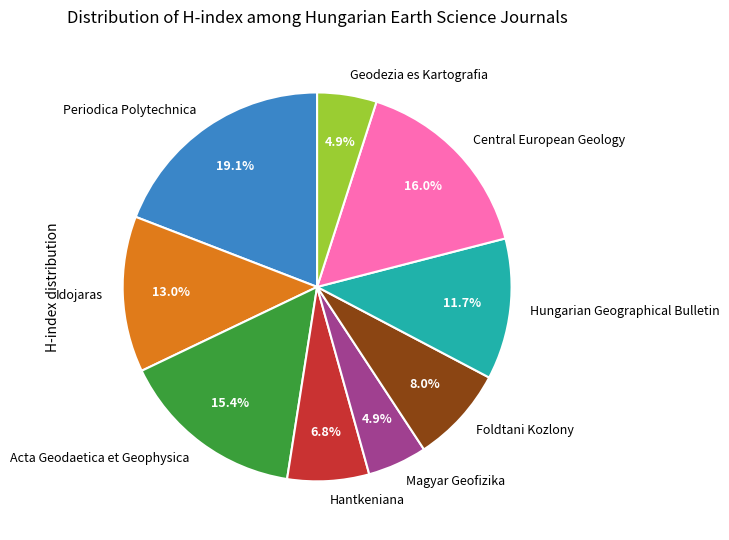

What is the ratio of the value at Acta Geodaetica et Geophysica to the value at Foldtani Kozlony?

1.9